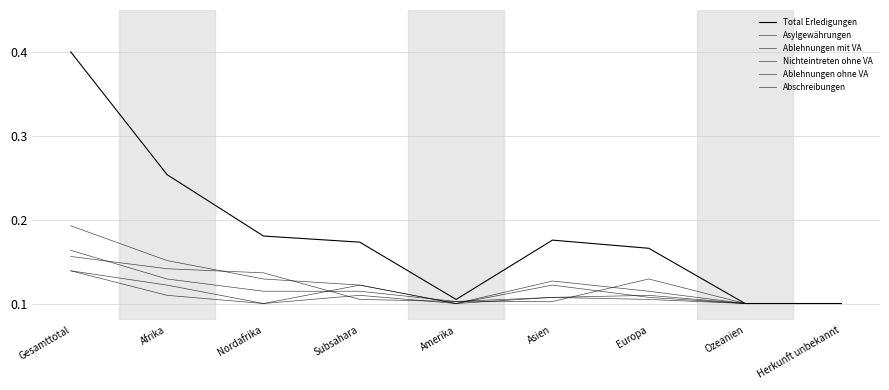

Where is Ablehnungen ohne VA nearest to the value 0?

Ozeanien